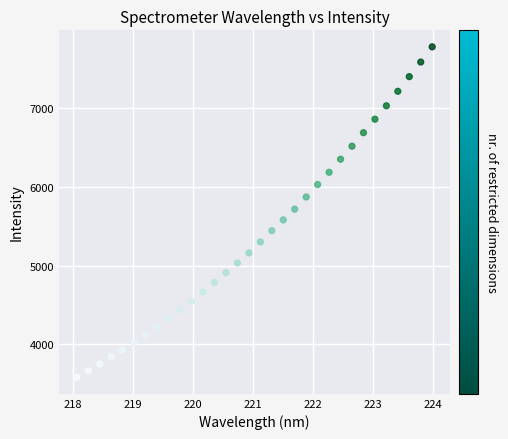

What is the range of X values (max minus min)?

5.9